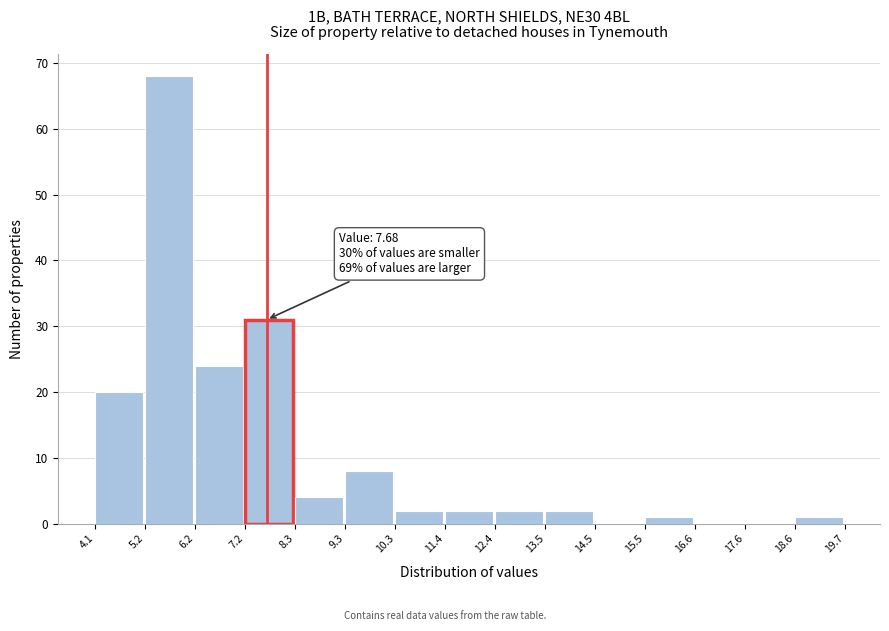

Which range on the x-axis has the tallest bar?

5.2 to 6.2